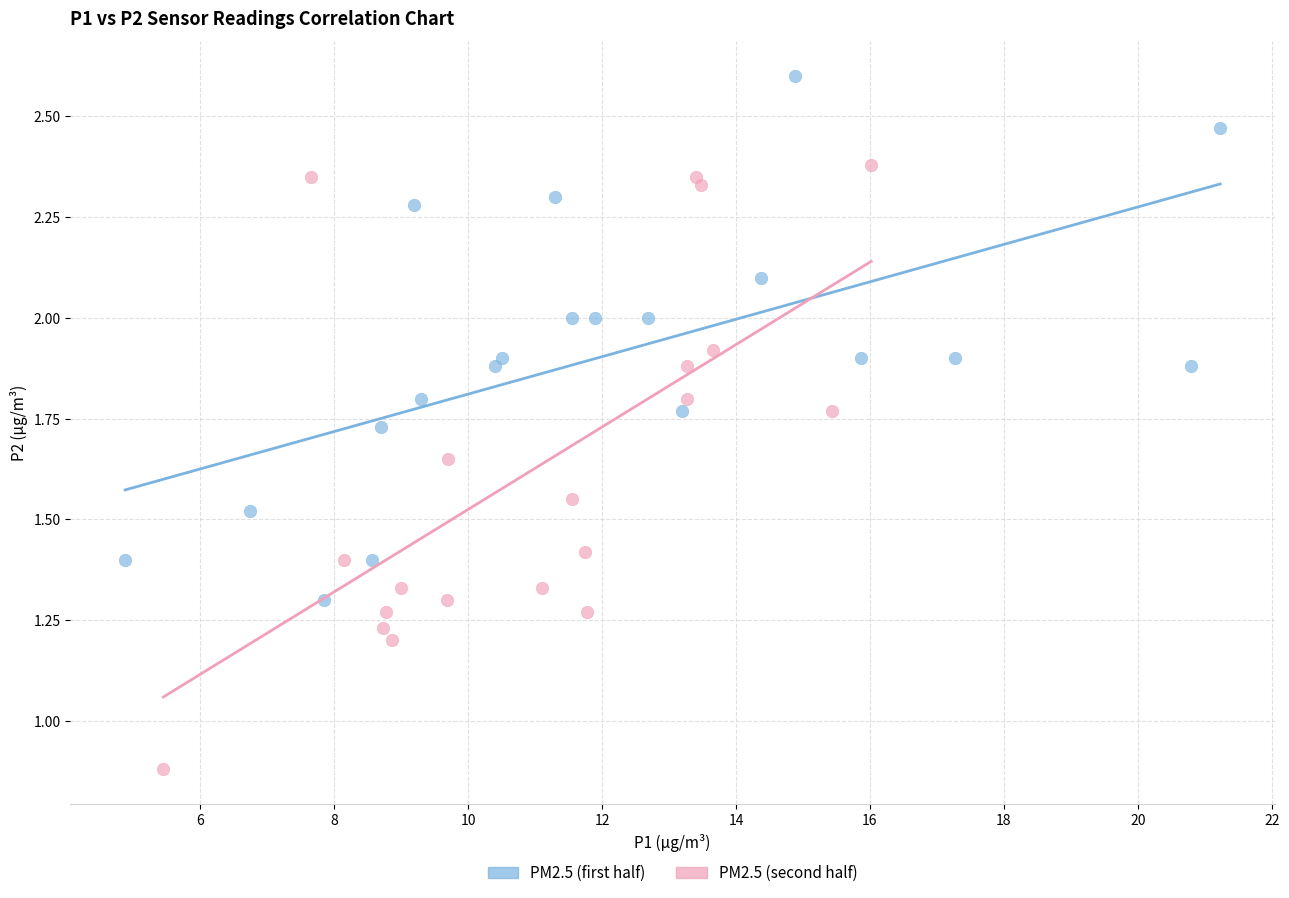

Which series reaches the minimum Y coordinate?

PM2.5 (second half)